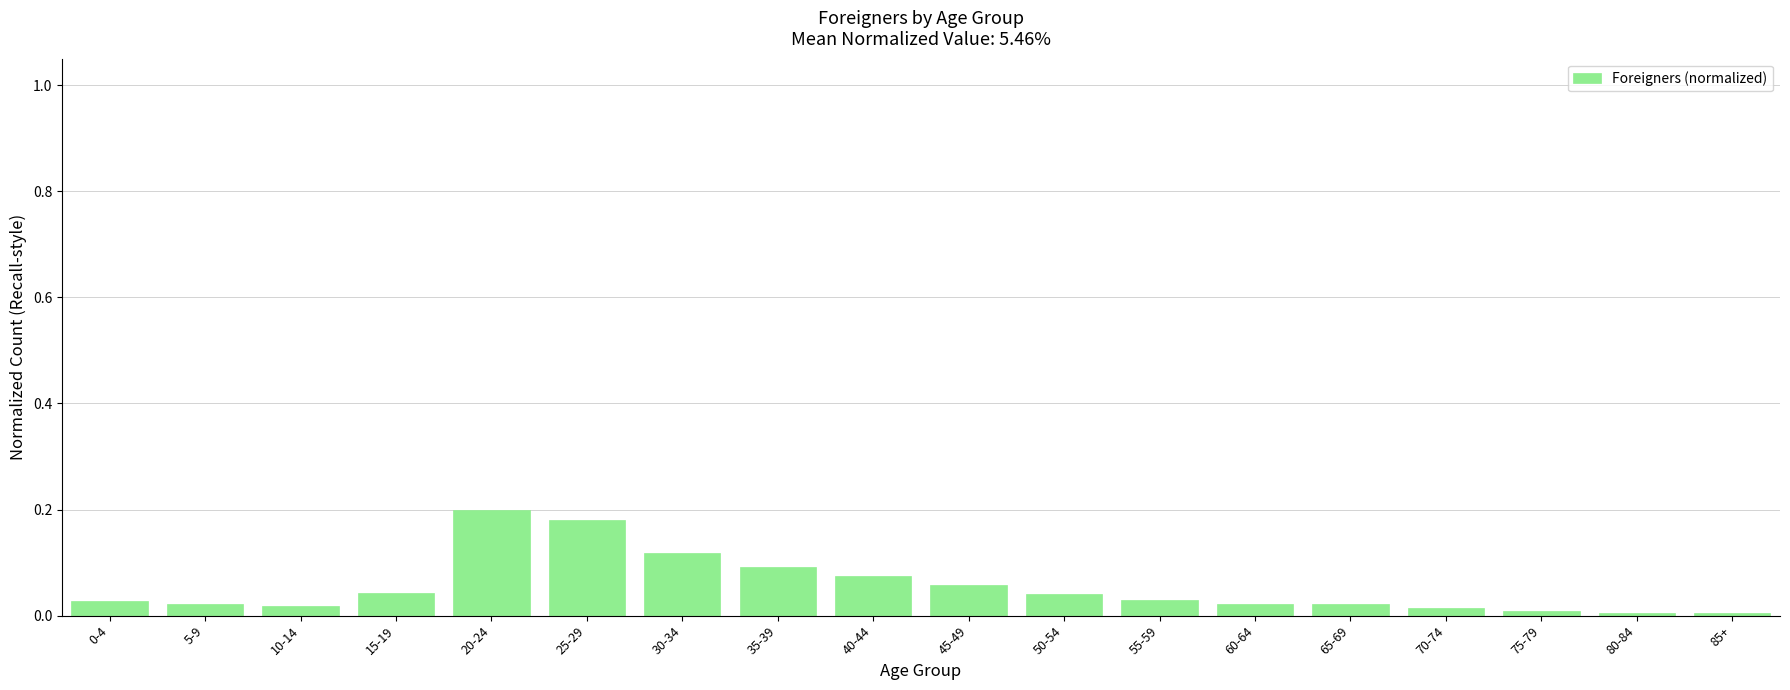

True or false: the data shows 0.0 at 80-84.

True